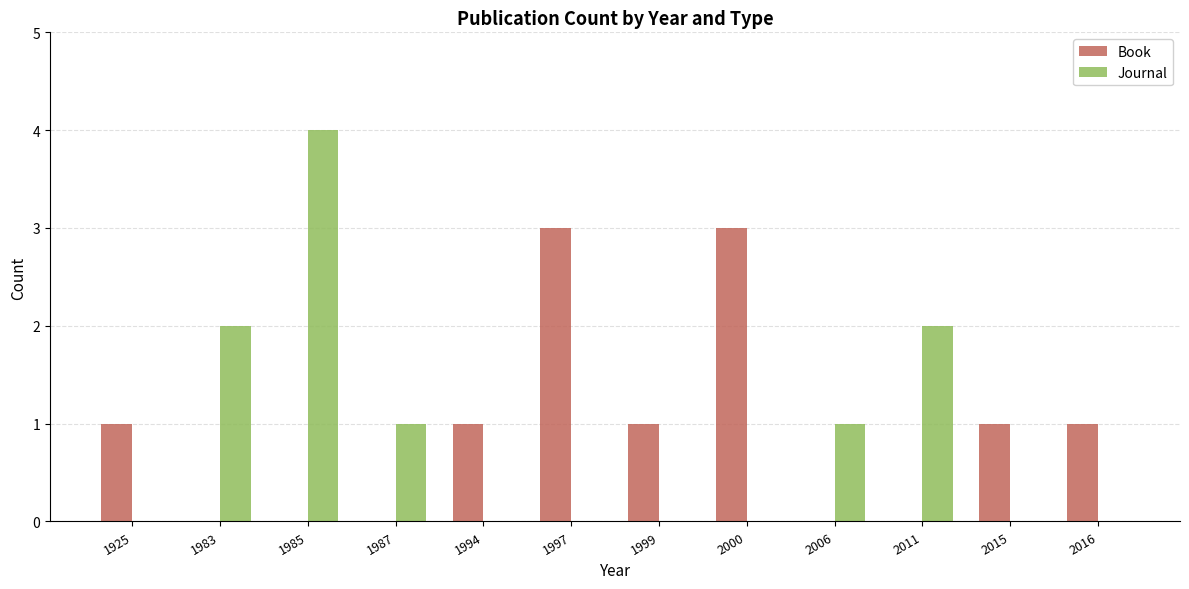

What is the sum of all Journal values?

10